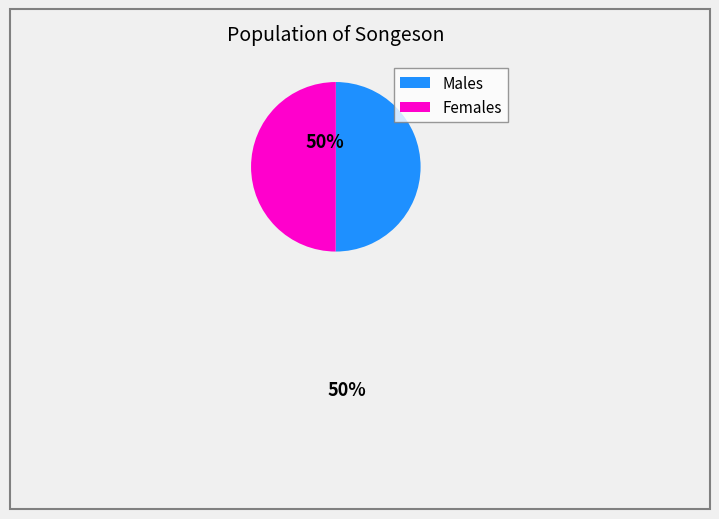

How many slices are in this pie chart?

2